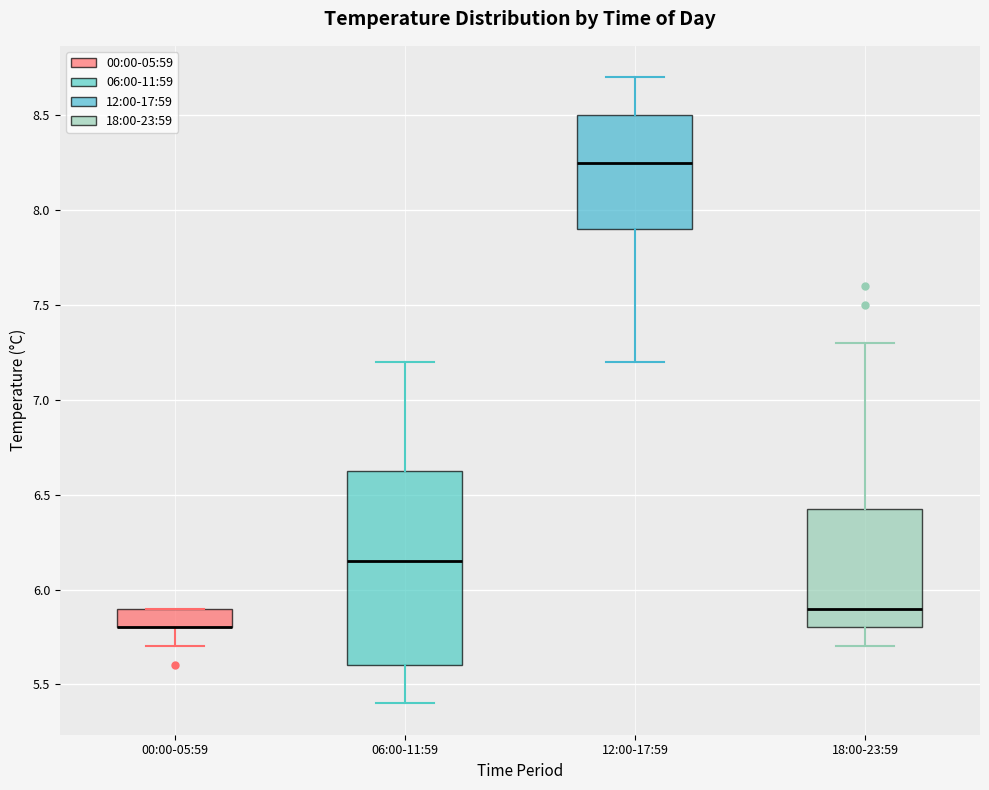

Reading left to right, transcribe this box plot: for each box, give where its median line is, the range the box spans, and where its two whiskers end, as read against the y-axis. The values are not printed on the chart, so give them approximately, as read against the axis.

00:00-05:59: median 5.80 (drawn on the box's lower edge), box 5.80 to 5.90, whiskers 5.70 to 5.90
06:00-11:59: median 6.15, box 5.60 to 6.65, whiskers 5.40 to 7.20
12:00-17:59: median 8.25, box 7.90 to 8.50, whiskers 7.20 to 8.70
18:00-23:59: median 5.90, box 5.80 to 6.45, whiskers 5.70 to 7.30